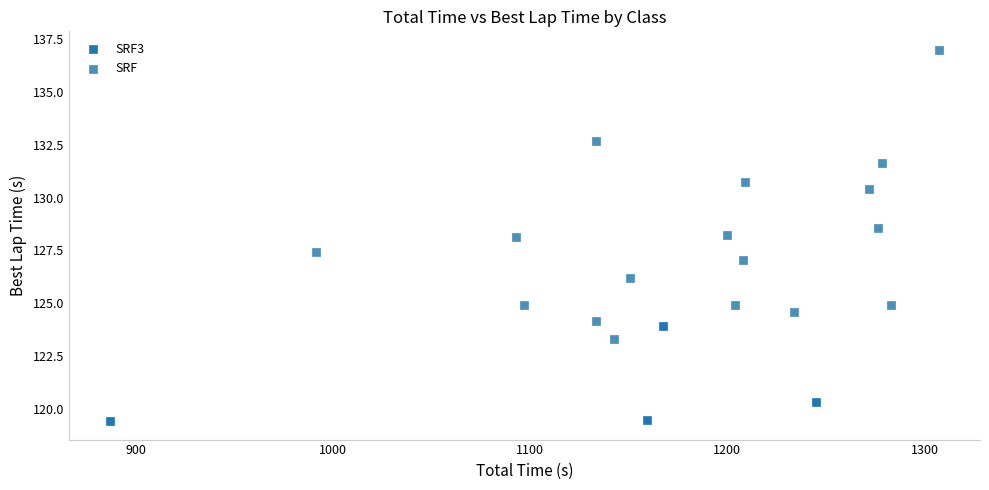

Which series reaches the minimum Y coordinate?

SRF3